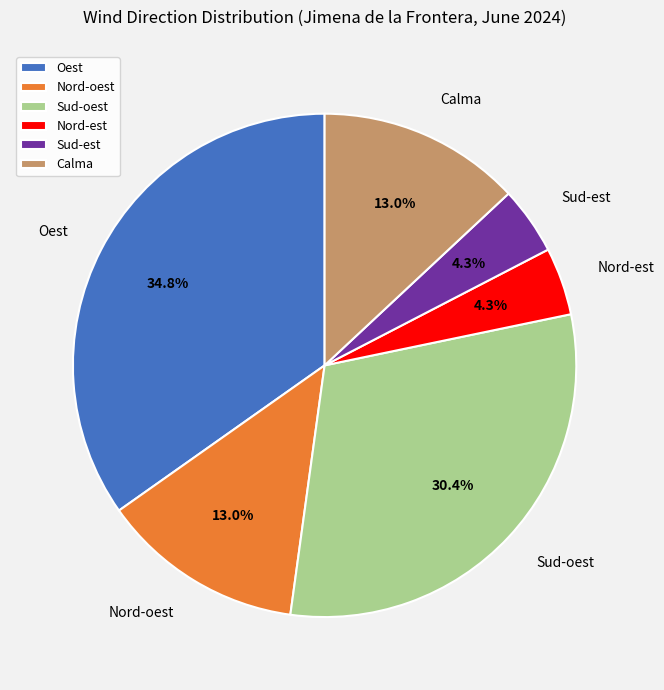

Which has a higher value, Oest or Sud-est?

Oest